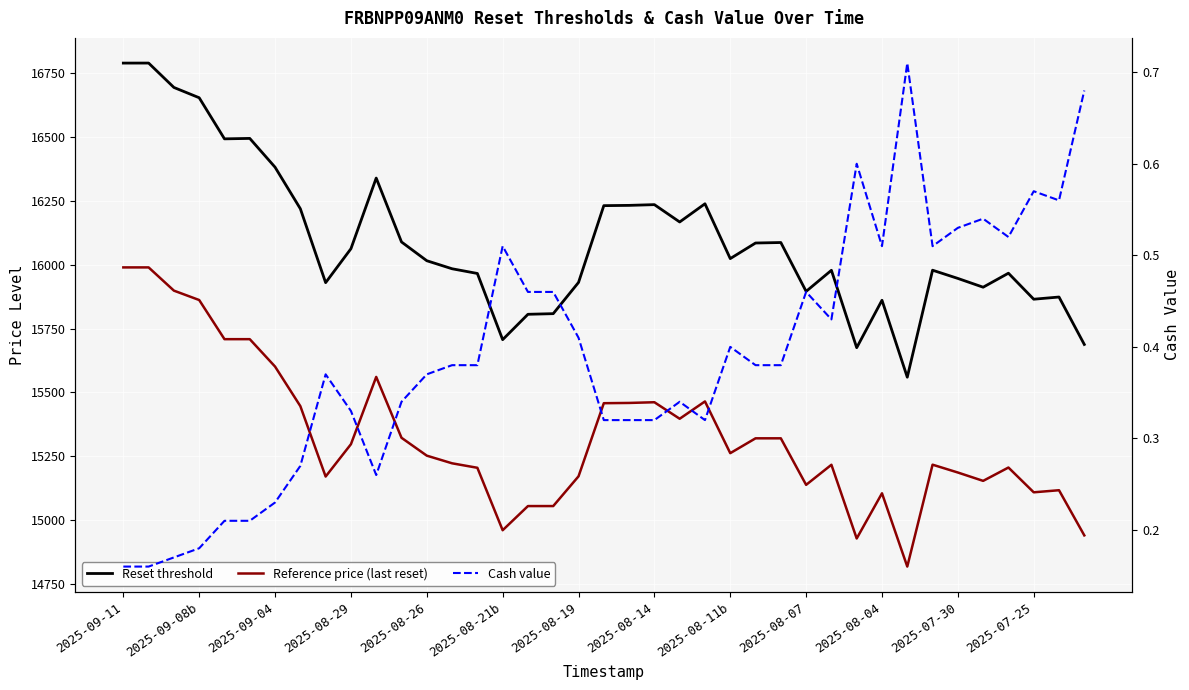

How many values in the Reference price (last reset) series are below 15252?

19